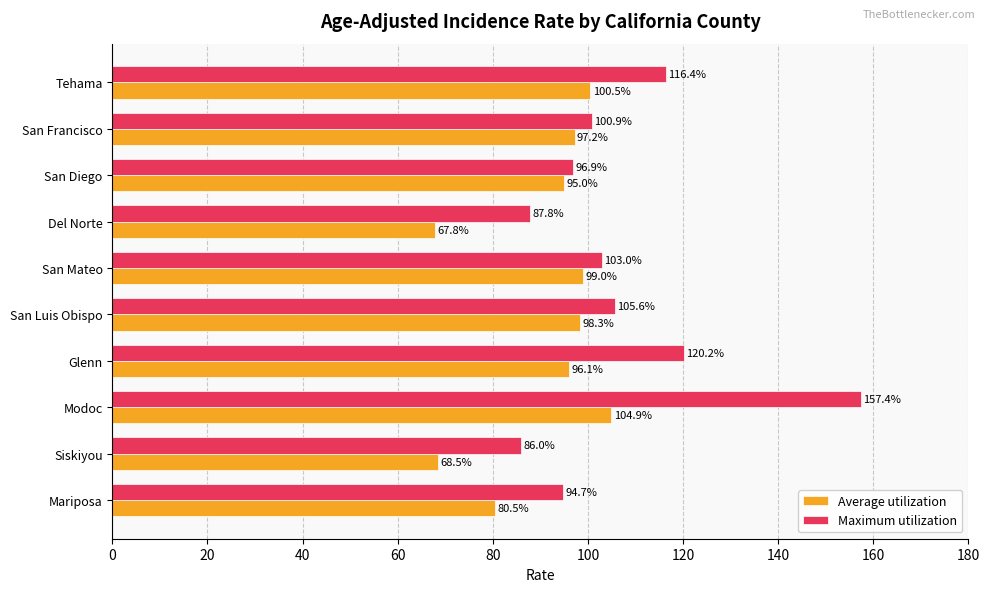

List the series in order of their overall mean, lowest first.

Average utilization, Maximum utilization